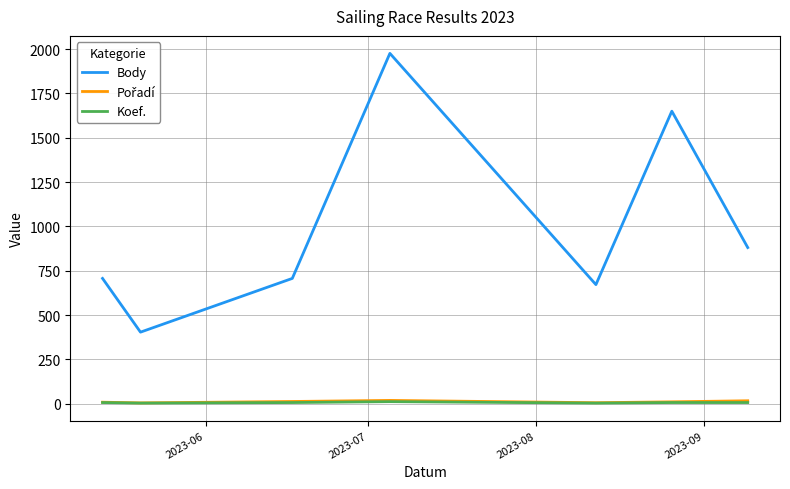

True or false: Koef. and Body cross at least once.

False